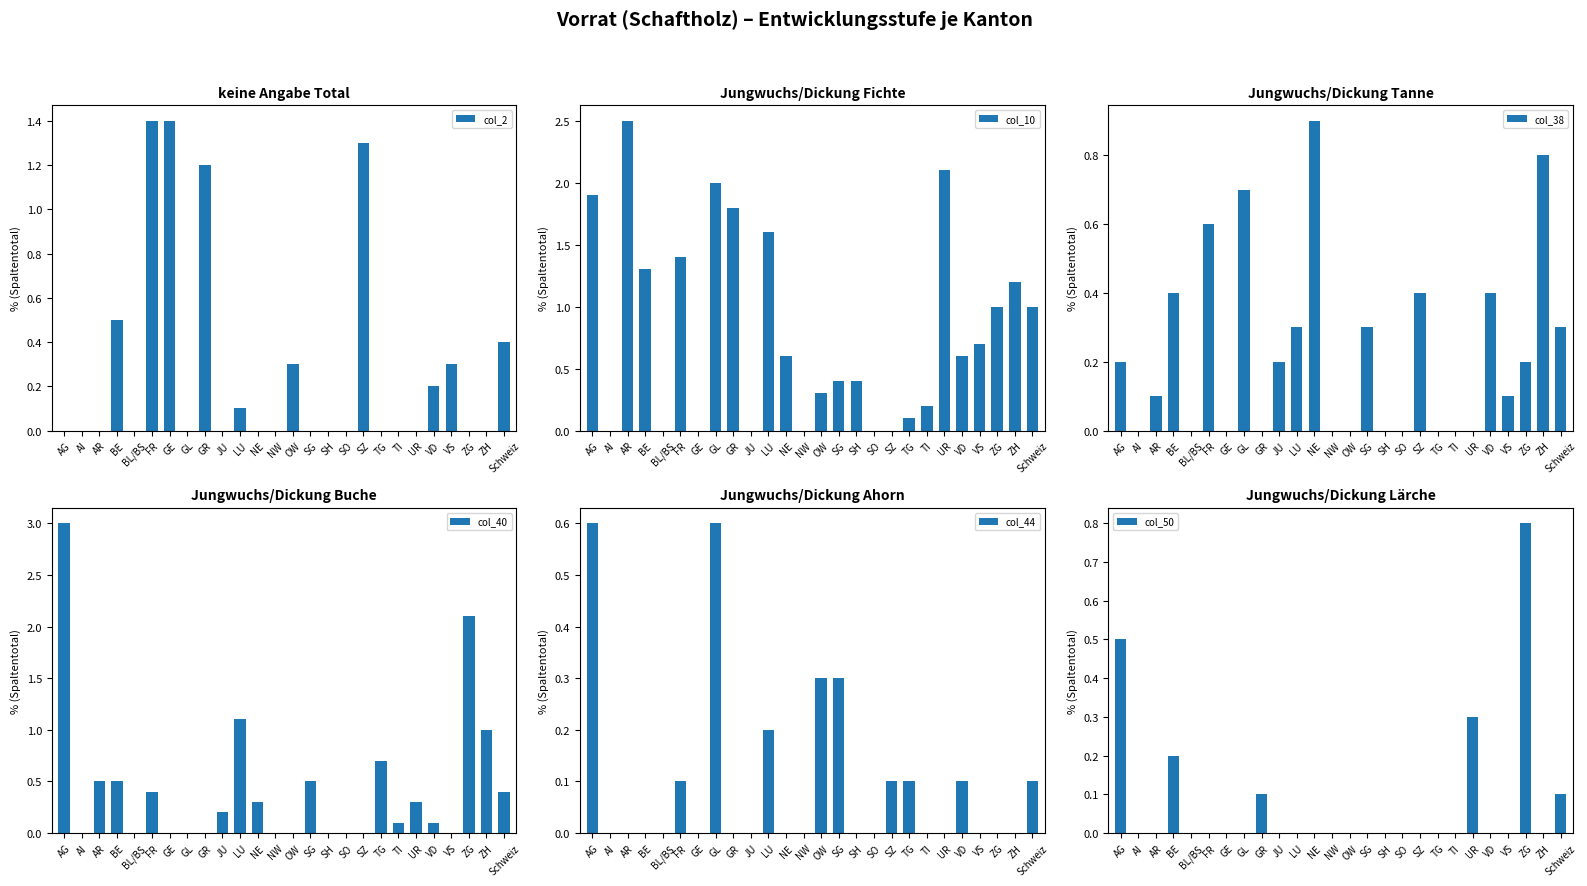

How many distinct data groups are displayed?

6